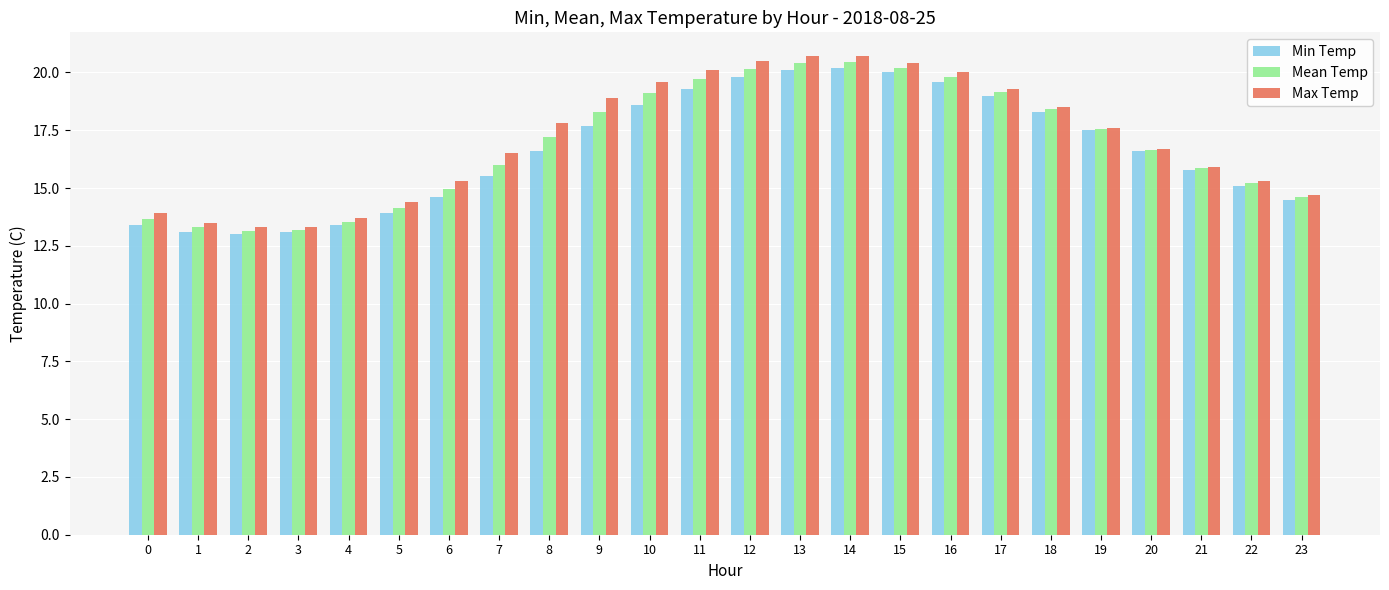

What is the total value across all series at 22?

45.6